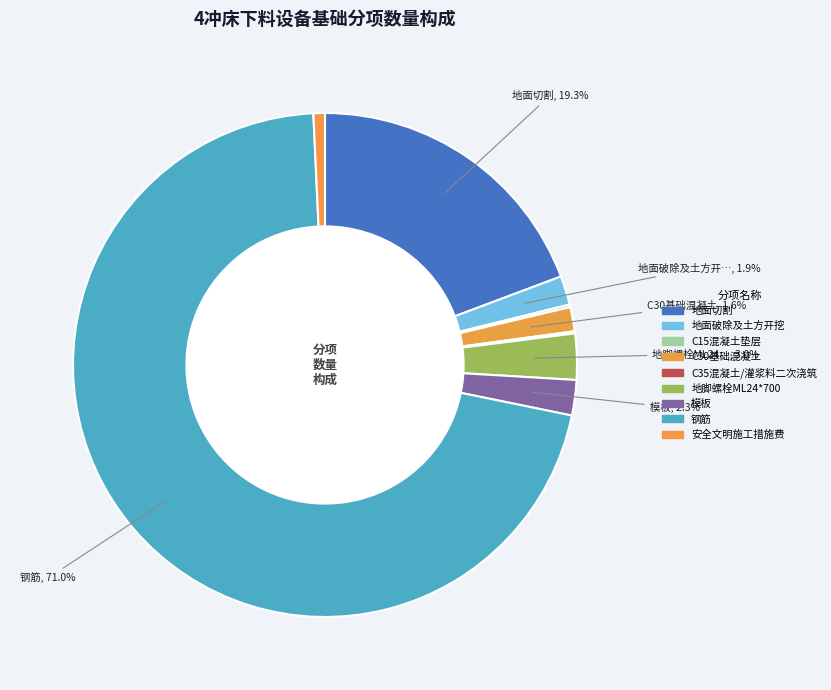

Approximately how many times larger is the value at C15混凝土垫层 compared to 地脚螺栓ML24*700?

0.1